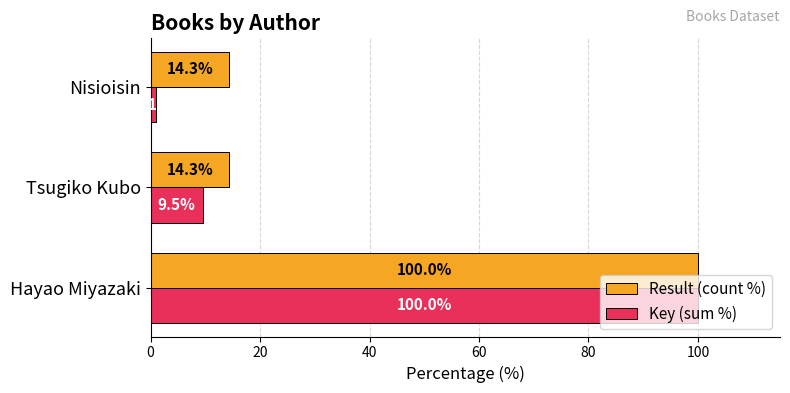

What is the total value across all series at Hayao Miyazaki?

200.0